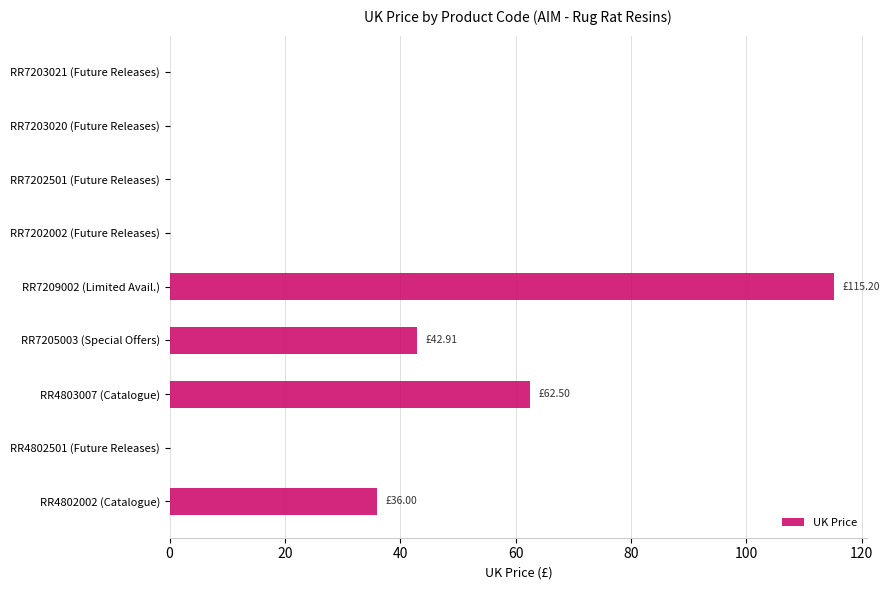

Which has a higher value, RR7203021 (Future Releases) or RR7205003 (Special Offers)?

RR7205003 (Special Offers)